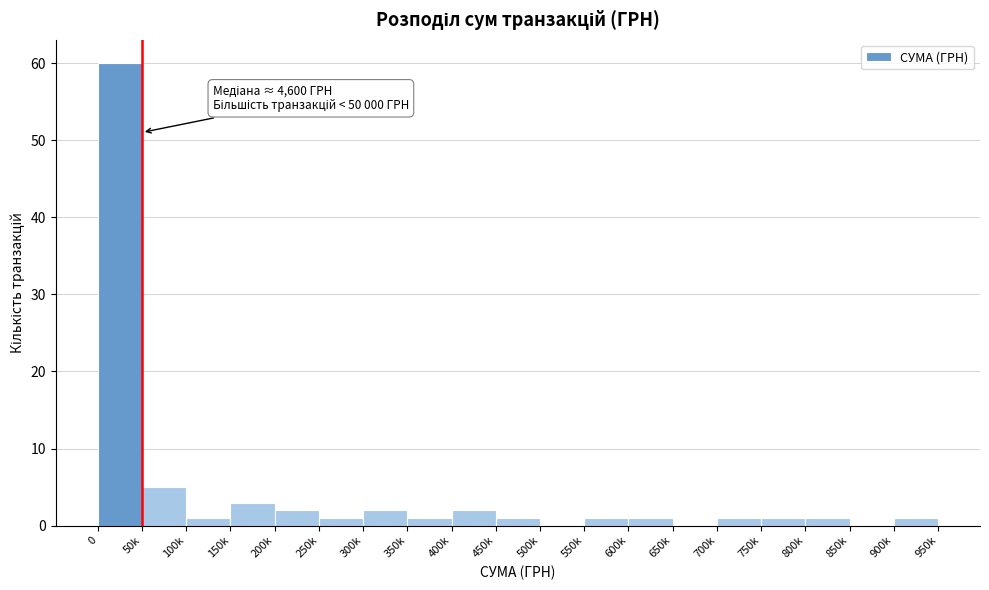

Reading left to right, transcribe all the data shown in this chart.

0=60	50k=5	100k=1	150k=3	200k=2	250k=1	300k=2	350k=1	400k=2	450k=1	500k=0	550k=1	600k=1	650k=0	700k=1	750k=1	800k=1	850k=0	900k=1